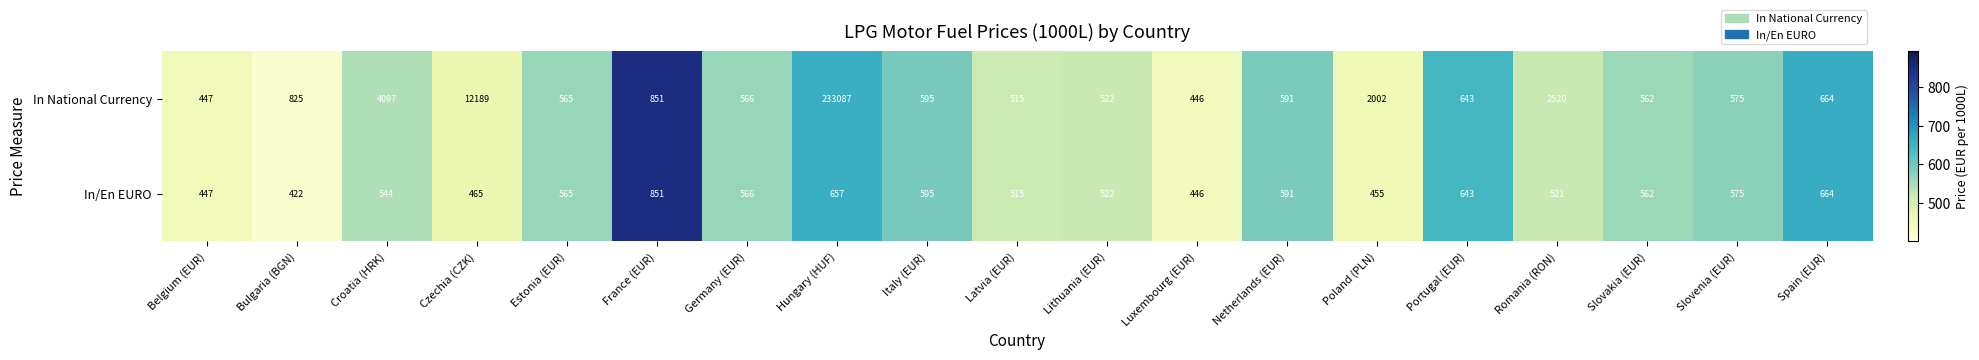

Where does the In National Currency series first go above 595?

Bulgaria (BGN)